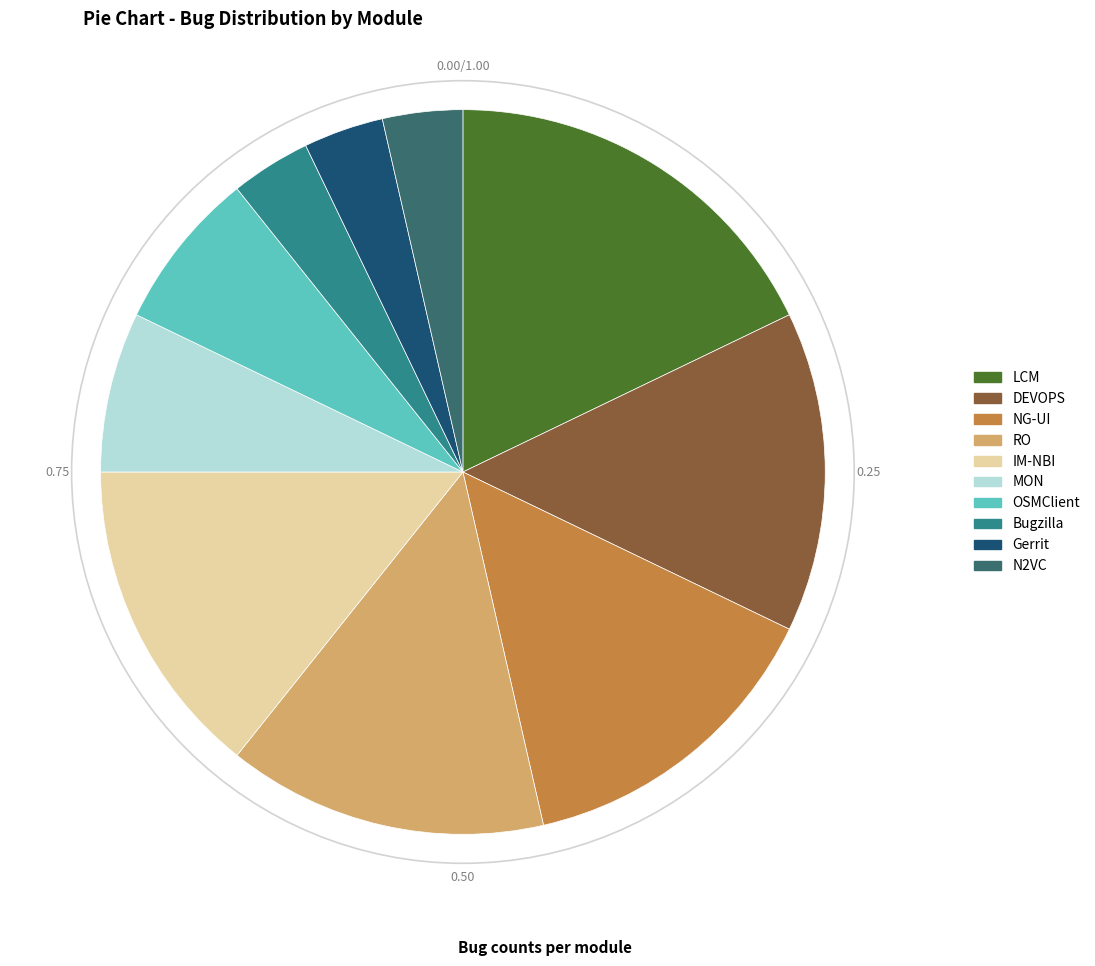

Combined, do Gerrit and Bugzilla account for over 50%?

No